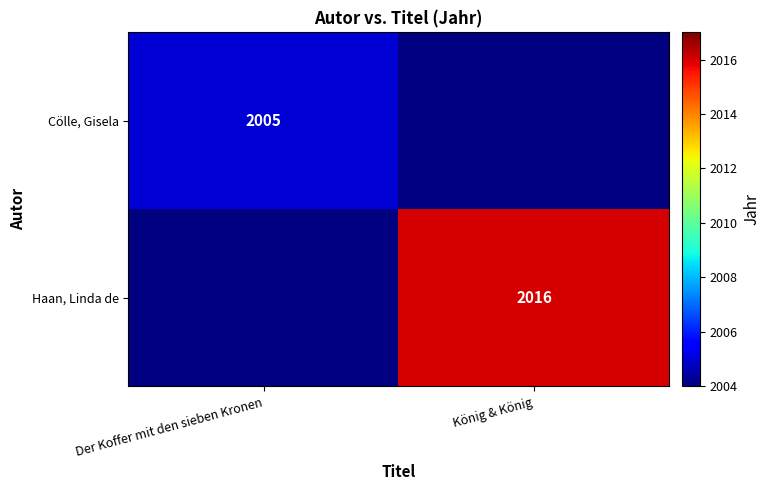

Is it true that Haan, Linda de equals 840 at König & König?

False